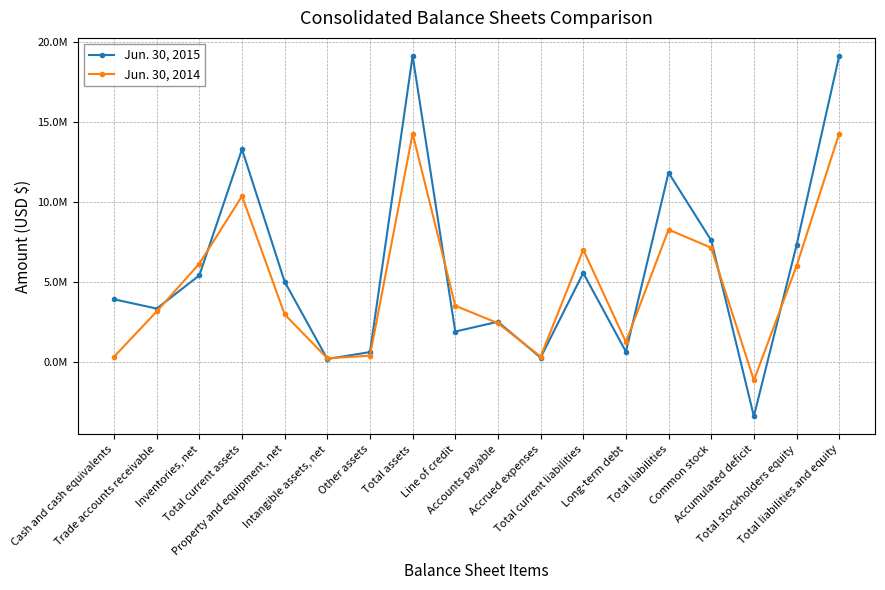

Does the chart have visible grid lines?

Yes